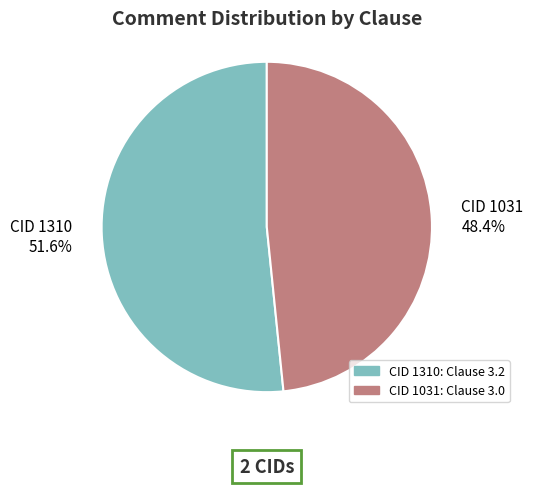

How many slices are in this pie chart?

2